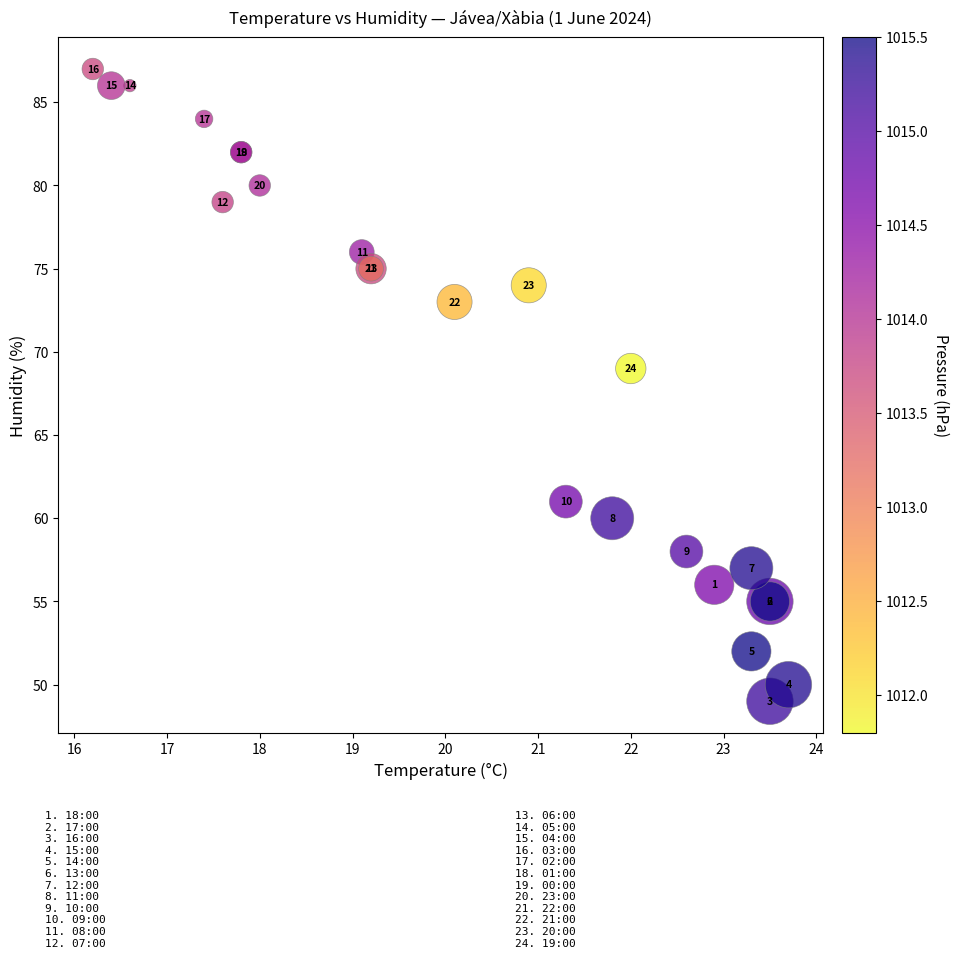

What Y value in the scatter plot is closest to 68?

69